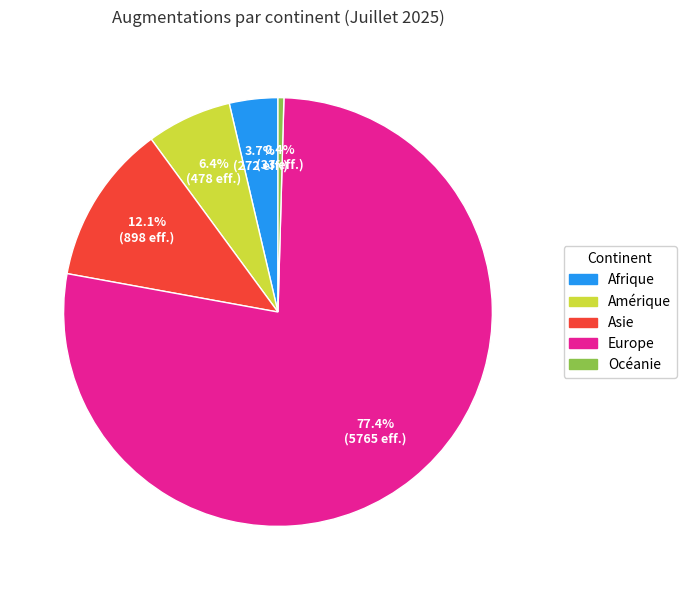

Is Asie the majority of the pie?

No